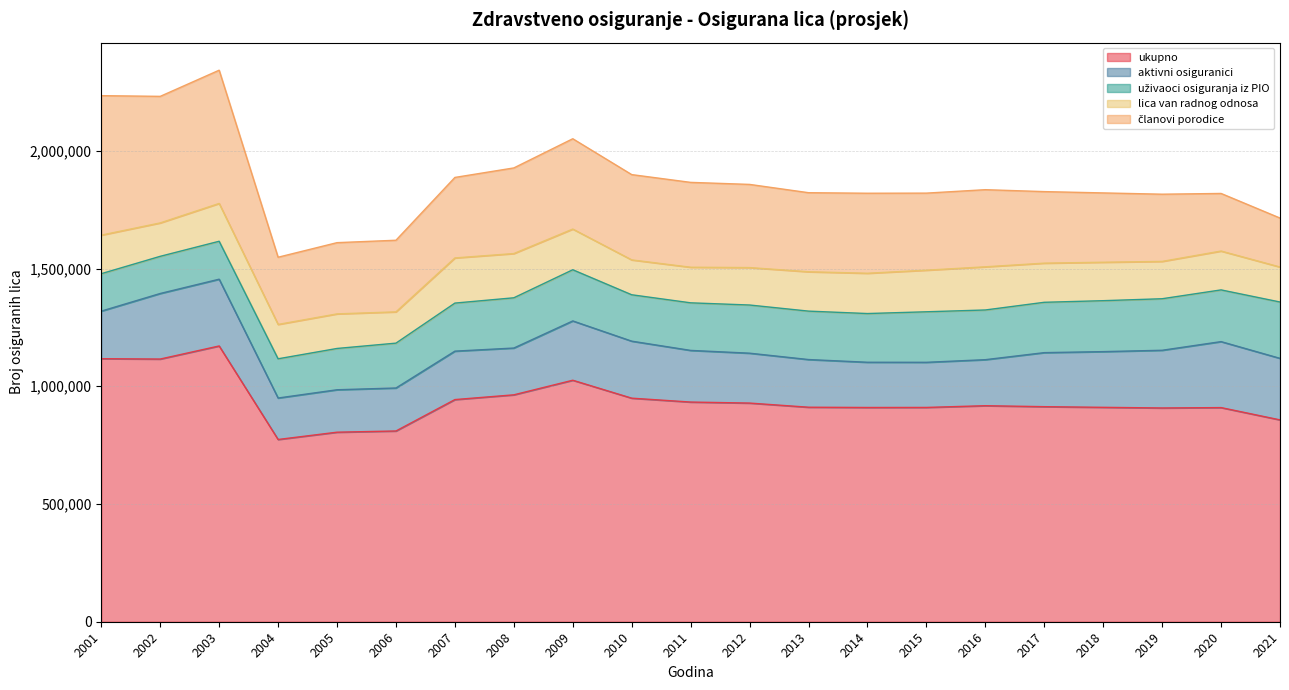

Reading left to right, list all the values displayed in this chart.

ukupno: 1117012	1115509	1171064	773920	804885	810007	943375	963552	1025518	949369	932877	928561	910958	909813	910055	917357	913275	910484	907770	909356	857133
aktivni osiguranici: 201982	278367	283537	176081	180204	182508	205669	198675	251831	242095	219316	211814	202413	192059	191583	195471	229442	236537	244993	280150	261313
uživaoci osiguranja iz PIO: 158997	157862	161120	166550	175364	190534	204088	213392	217372	197000	202051	204577	205663	206867	214574	211044	213809	216340	218838	219654	239267
lica van radnog odnosa: 163740	141878	160553	145961	146809	132814	191746	187864	172782	148110	151171	158992	167130	171096	176631	183318	166209	163249	158532	164972	148629
članovi porodice: 592293	537402	565854	285328	302508	304151	341872	363621	383533	362164	360339	353178	335752	339791	327267	327524	303815	294358	285407	244580	207924